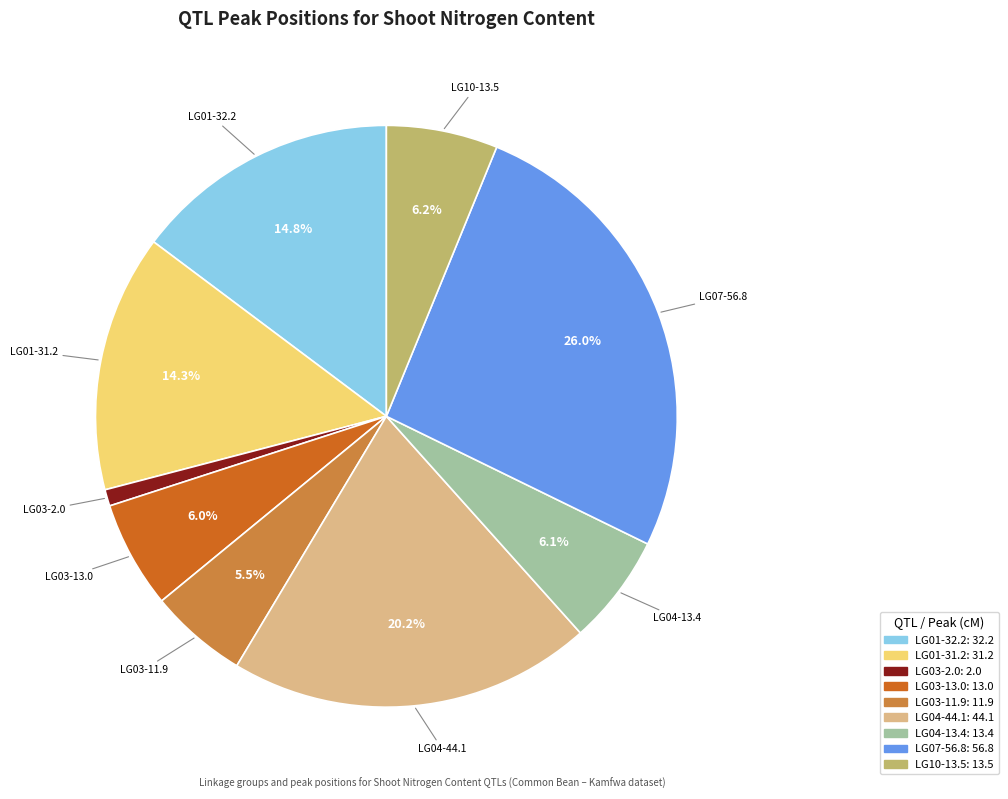

To the nearest percent, what is the difference between the largest and smallest slice percentages?

25%